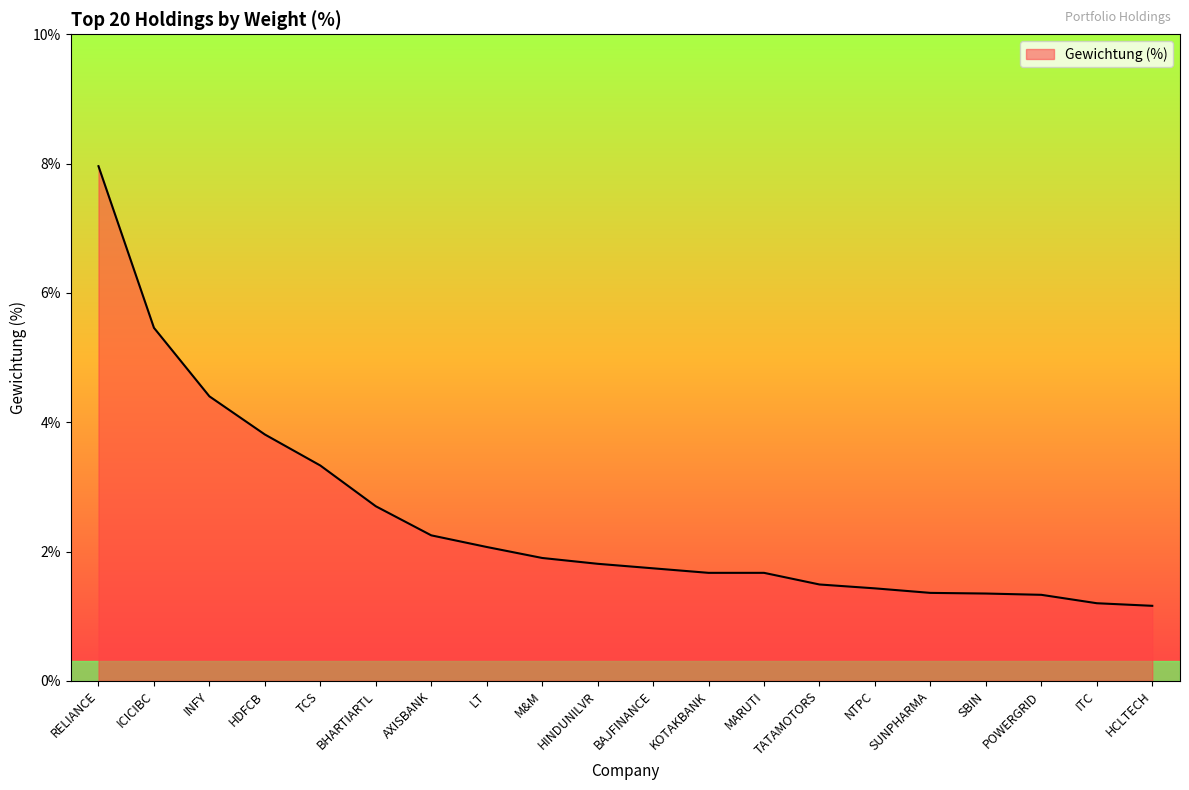

What position from the left is SUNPHARMA?

16